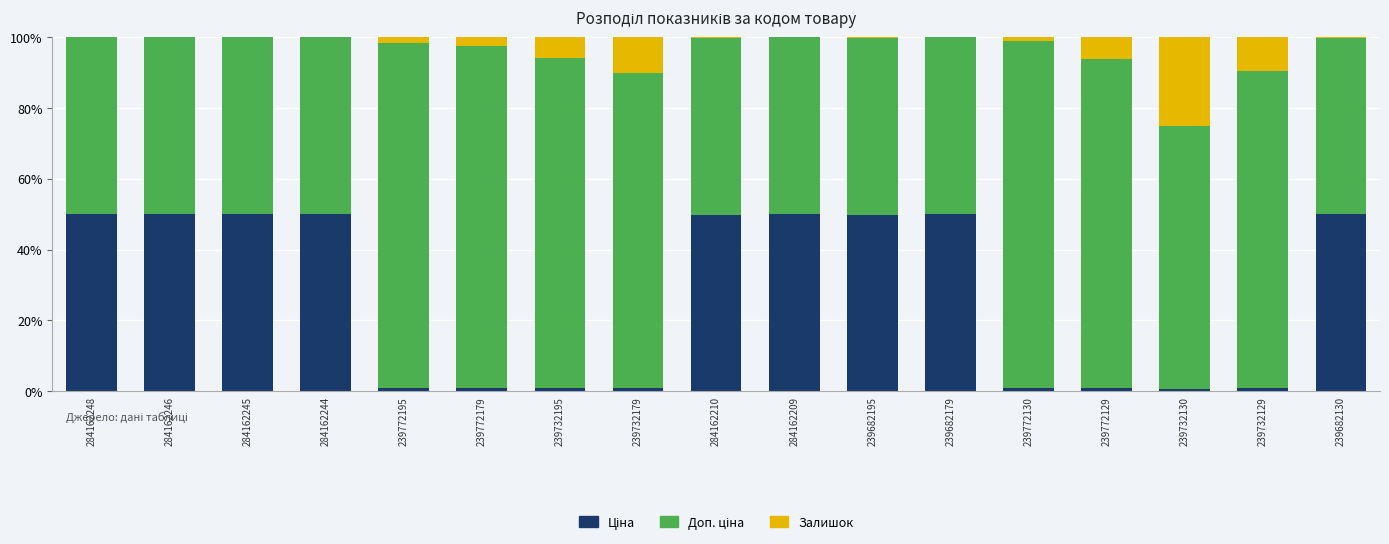

What is the label of the 6th bar from the left?

239772179